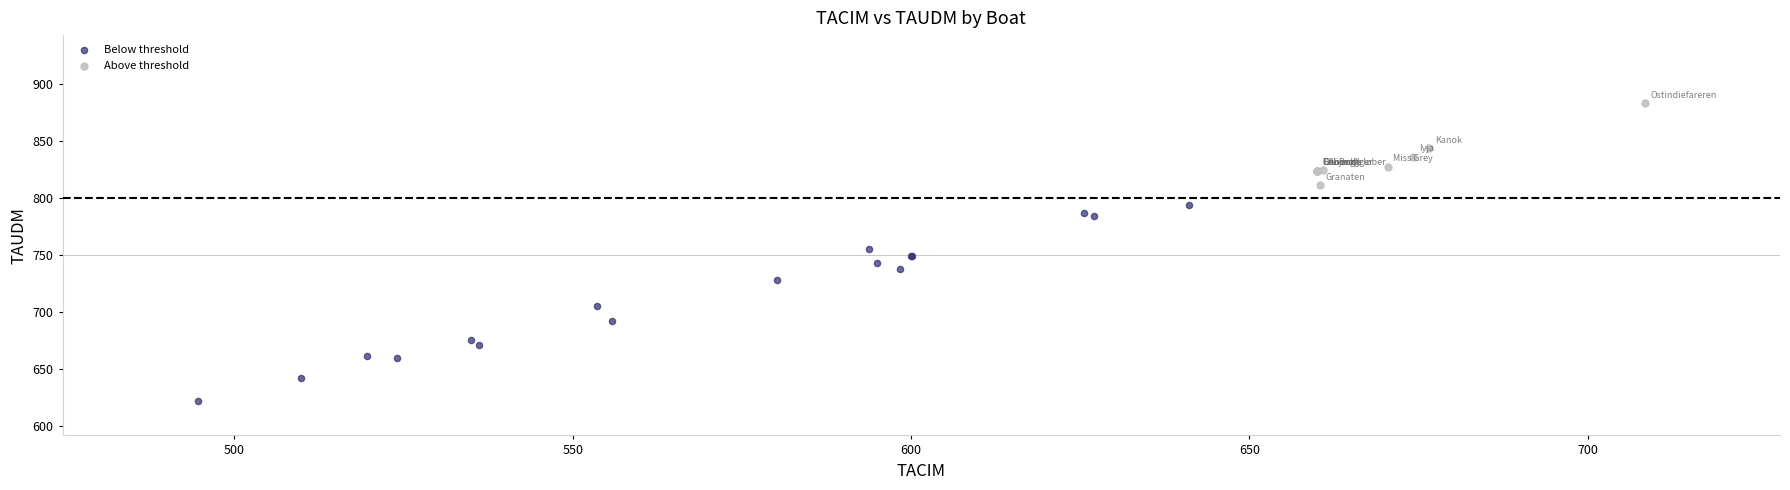

Which series contains the highest Y value?

Above threshold